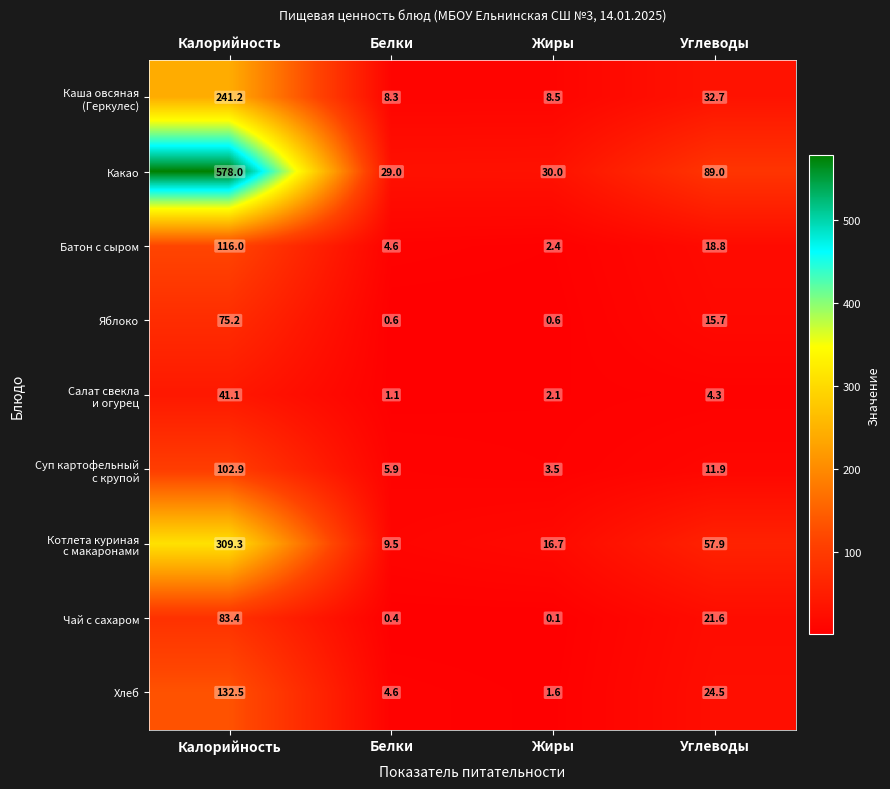

Which series has the widest spread of values?

Какао